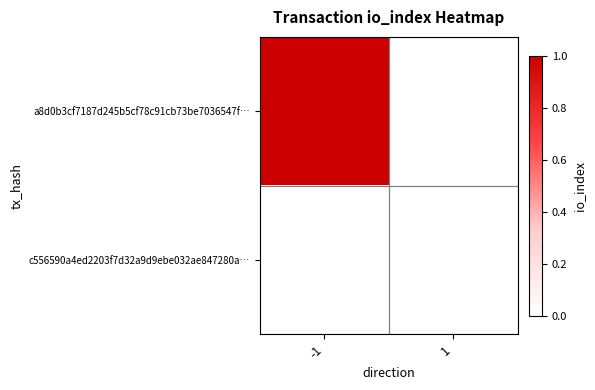

List the series in order of their peak value, lowest first.

c556590a4ed2203f7d32a9d9ebe032ae847280a…, a8d0b3cf7187d245b5cf78c91cb73be7036547f…